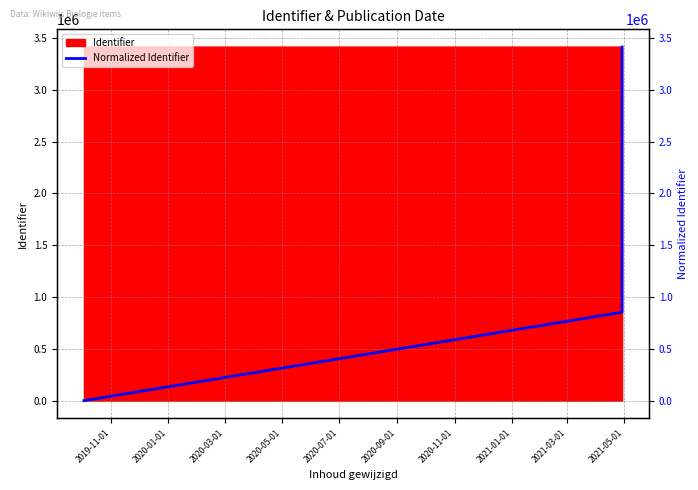

What is the maximum value for Identifier?

3413902